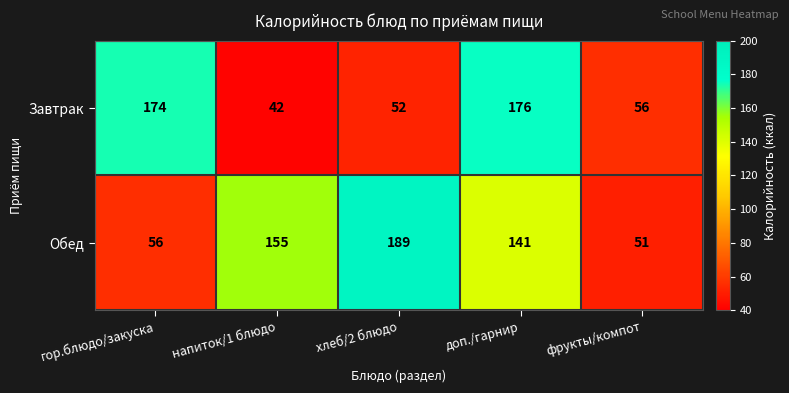

Between хлеб/2 блюдо and фрукты/компот, which series saw the biggest shift?

Обед